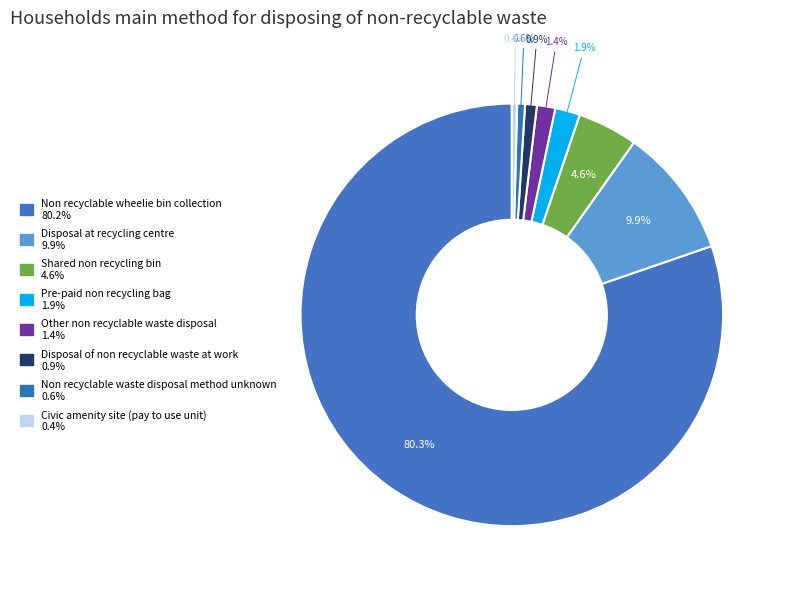

To the nearest percent, what is the difference between the largest and smallest slice percentages?

80%